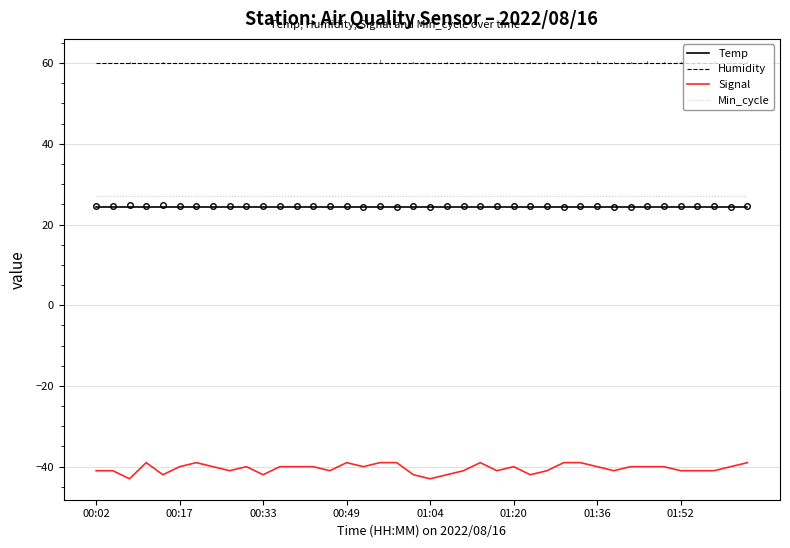

What is the minimum value for Signal?

-43.0